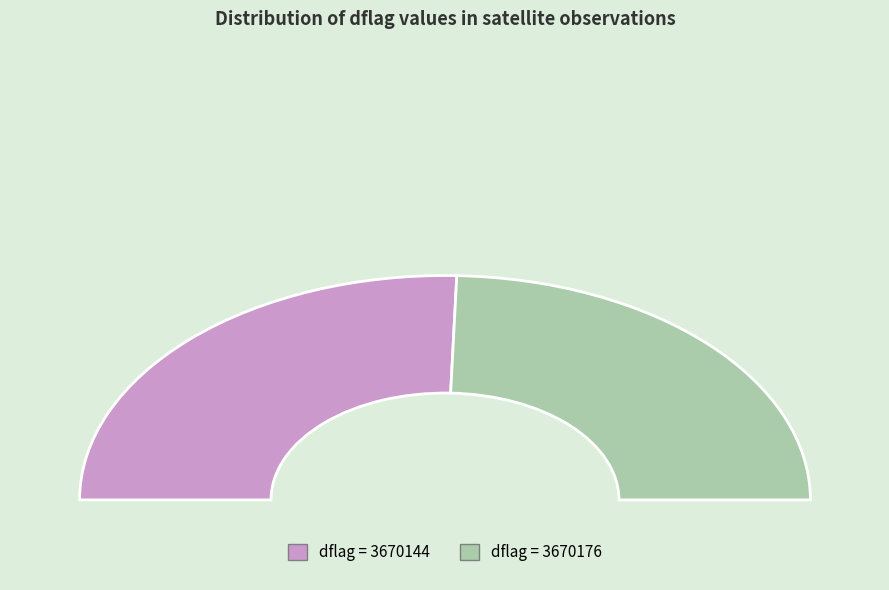

To the nearest percent, what percentage of the pie is 3670176?

50%